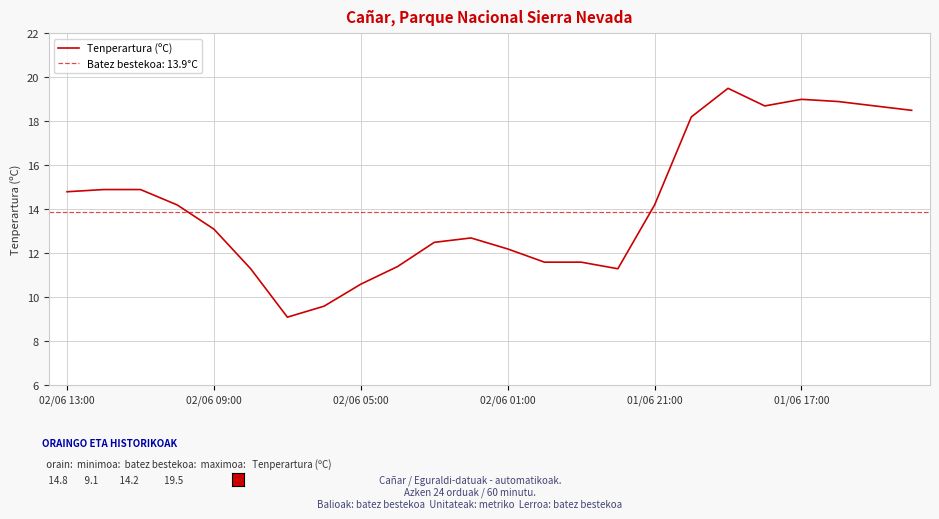

Where does the Tenperartura (ºC) series first go above 14?

02/06 13:00